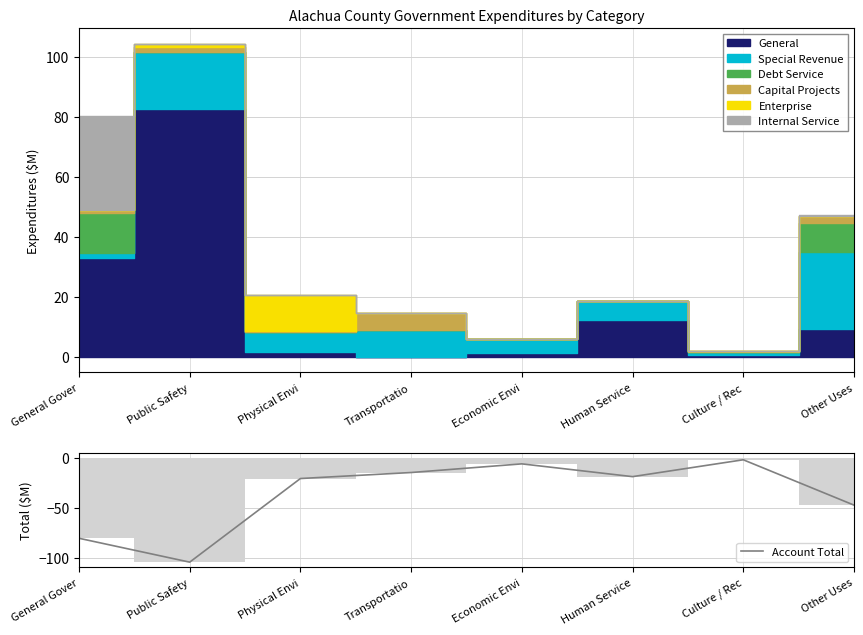

Reading left to right, extract all data points from this chart.

-80.3	-104.2	-20.6	-14.6	-6.0	-18.7	-1.9	-47.2